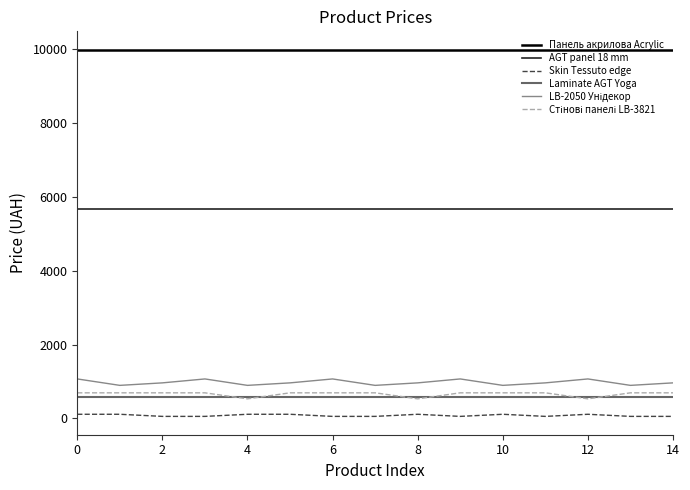

True or false: AGT panel 18 mm and Laminate AGT Yoga cross at least once.

False